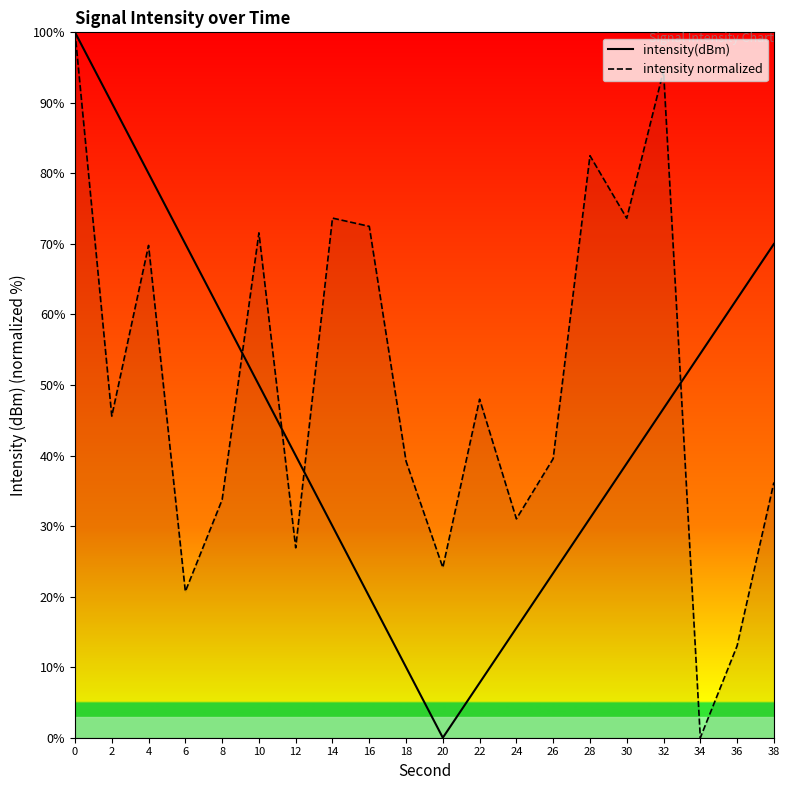

How many intersections are there between intensity(dBm) and intensity normalized?

4